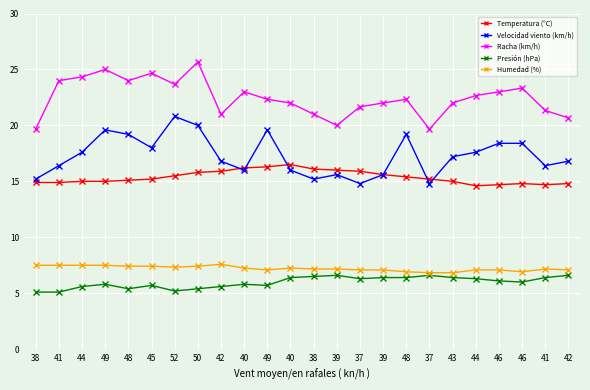

Does the chart have visible grid lines?

Yes